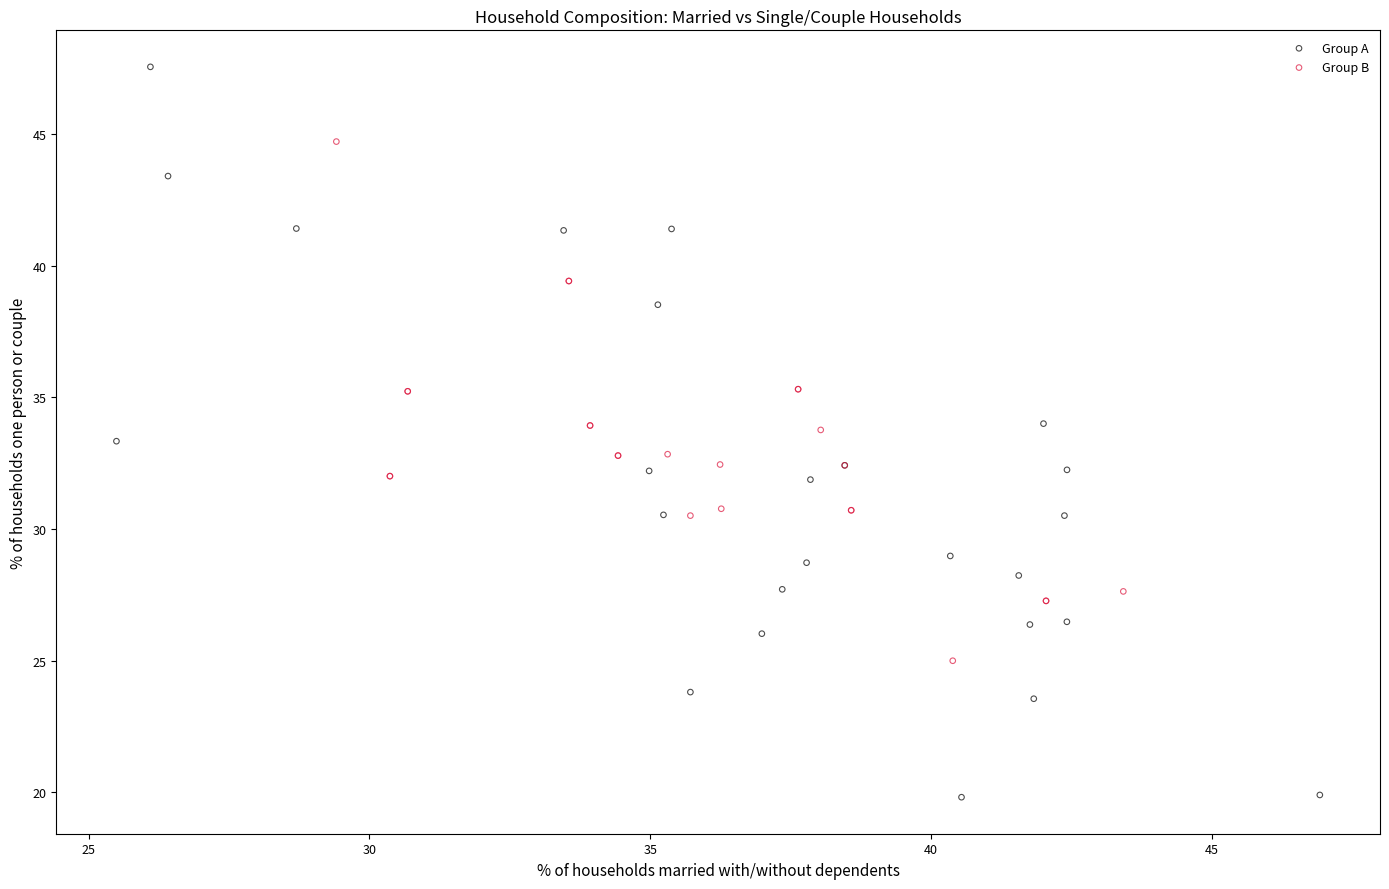

Which series contains the highest Y value?

Group A